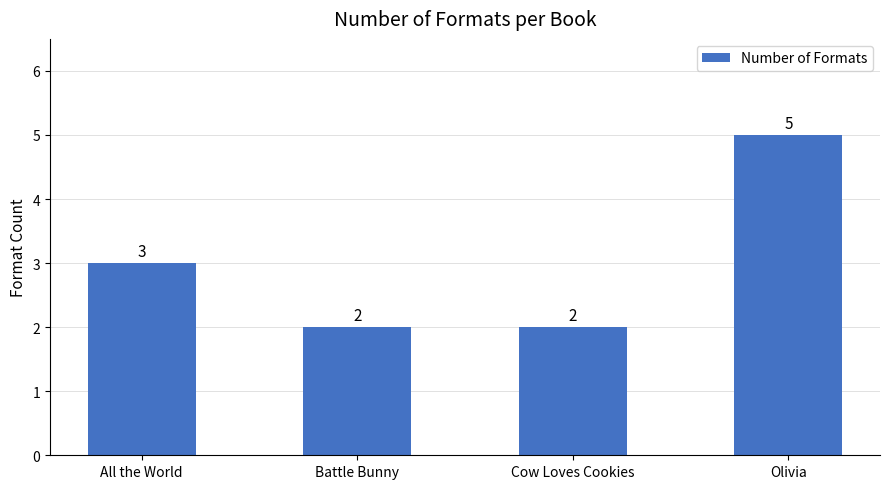

What is the smallest value displayed?

2